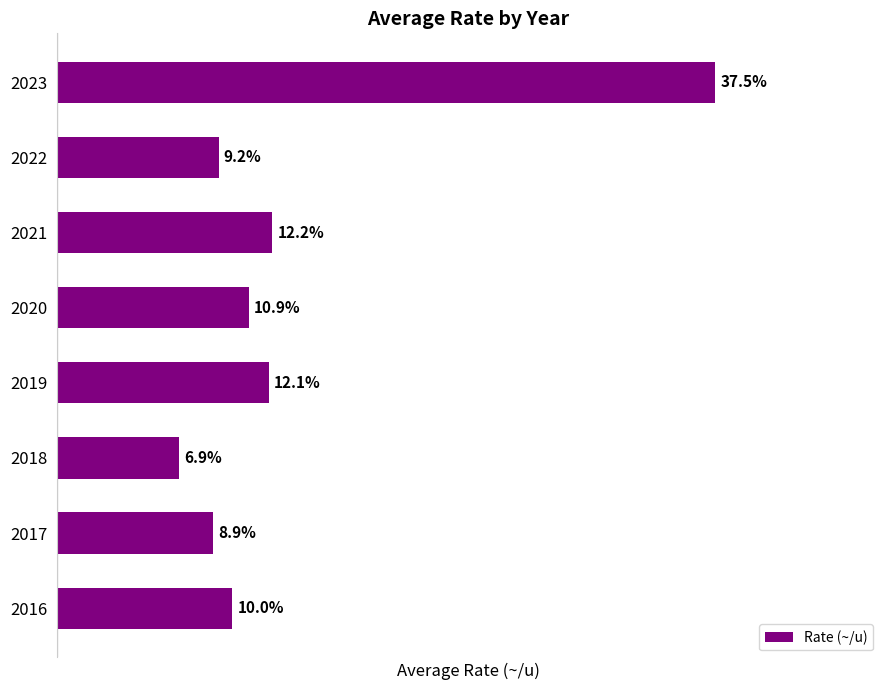

List the labels in order of value, smallest first.

2018, 2017, 2022, 2016, 2020, 2019, 2021, 2023